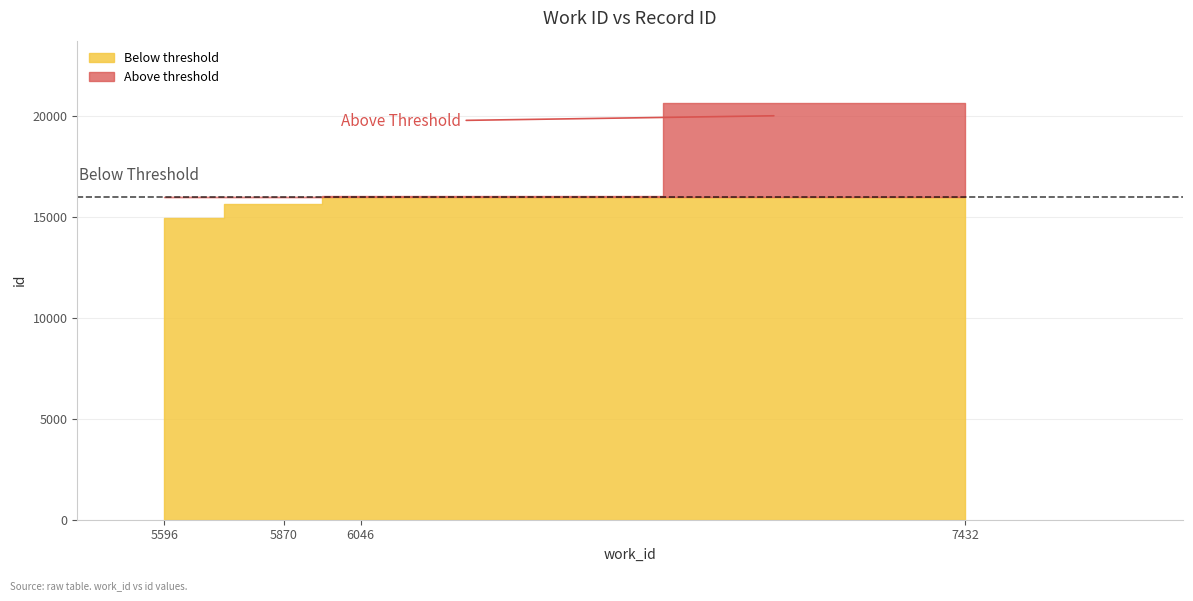

True or false: there are more than 1 points higher than both neighbors.

False